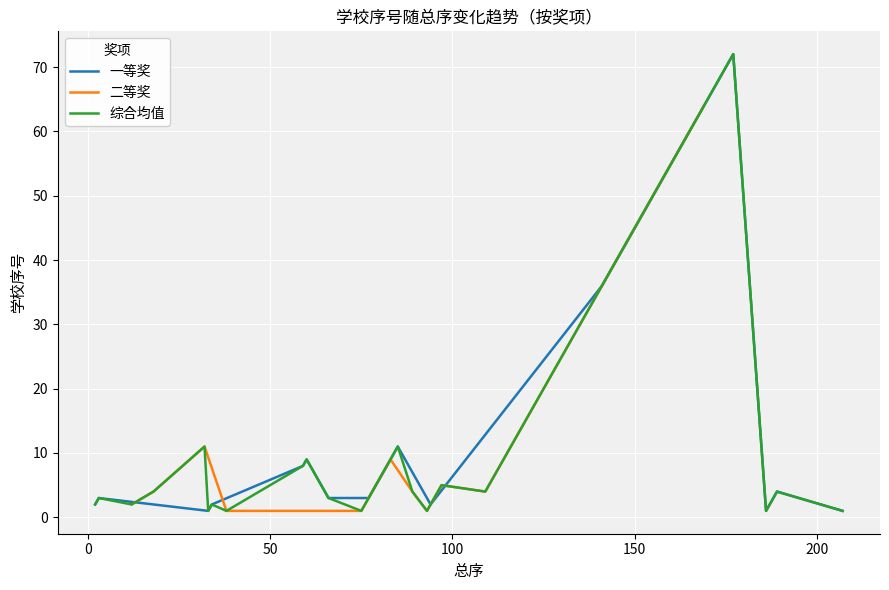

What is the label of the 5th point from the left?

33